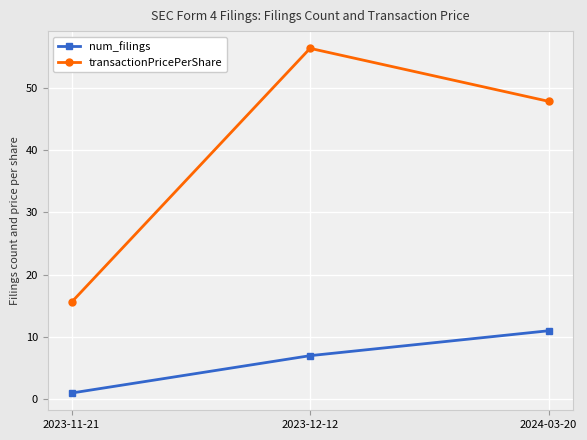

At how many categories does at least one series exceed 29?

2